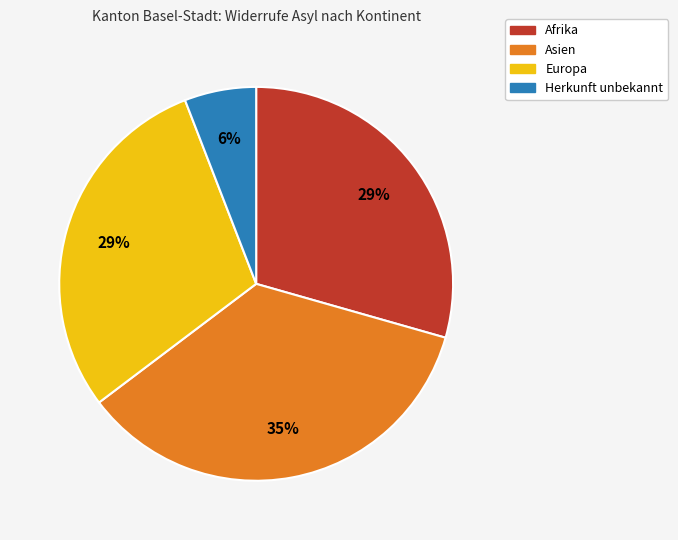

To the nearest percent, what is the average slice percentage?

25%